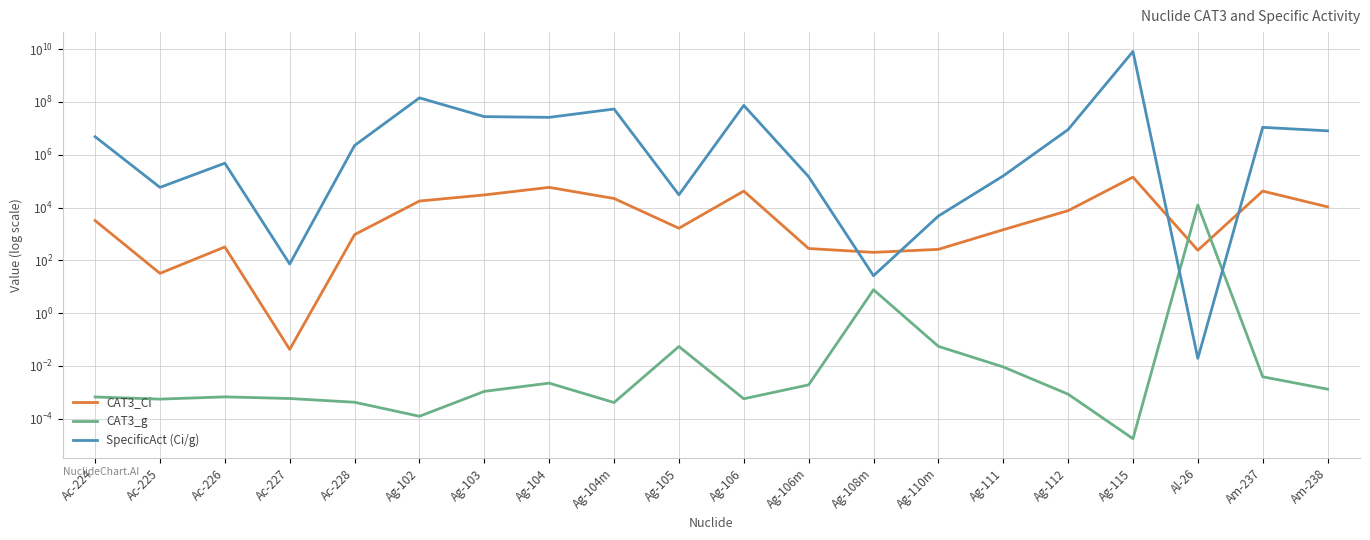

Is it true that SpecificAct (Ci/g) equals 0.0 at Al-26?

True